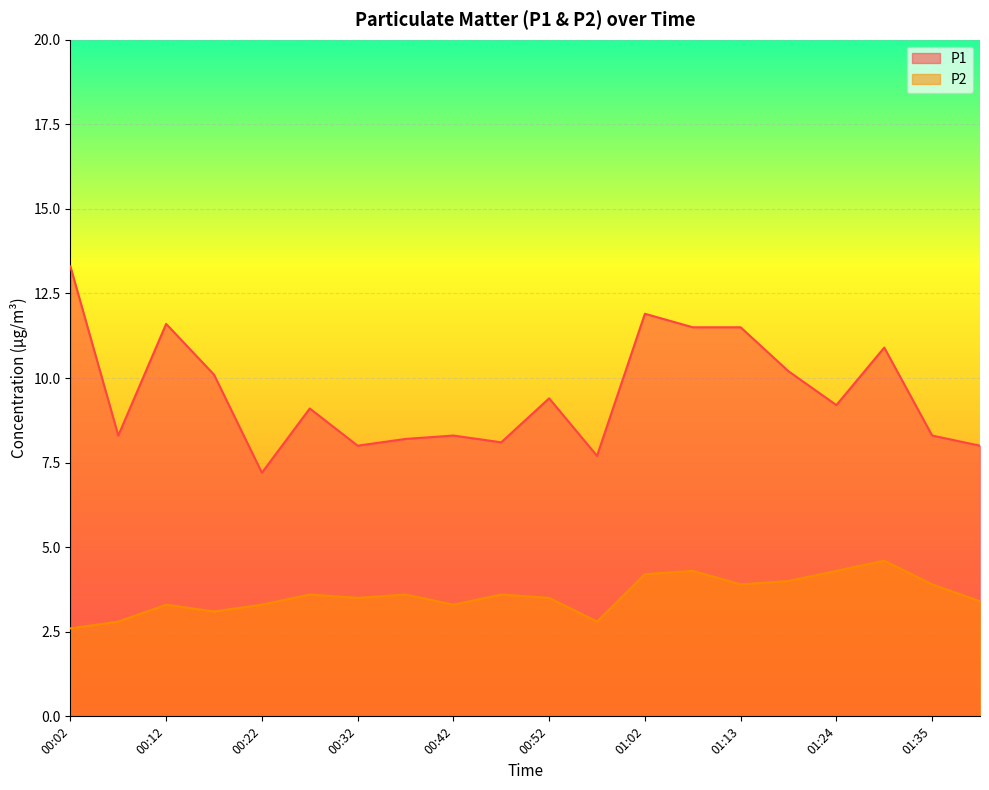

Reading right to left, what are all the values shown in this chart?

P1: 01:40=8.0	01:35=8.3	01:29=10.9	01:24=9.2	01:19=10.2	01:13=11.5	01:08=11.5	01:02=11.9	00:57=7.7	00:52=9.4	00:47=8.1	00:42=8.3	00:37=8.2	00:32=8.0	00:27=9.1	00:22=7.2	00:17=10.1	00:12=11.6	00:07=8.3	00:02=13.3
P2: 01:40=3.4	01:35=3.9	01:29=4.6	01:24=4.3	01:19=4.0	01:13=3.9	01:08=4.3	01:02=4.2	00:57=2.8	00:52=3.5	00:47=3.6	00:42=3.3	00:37=3.6	00:32=3.5	00:27=3.6	00:22=3.3	00:17=3.1	00:12=3.3	00:07=2.8	00:02=2.6